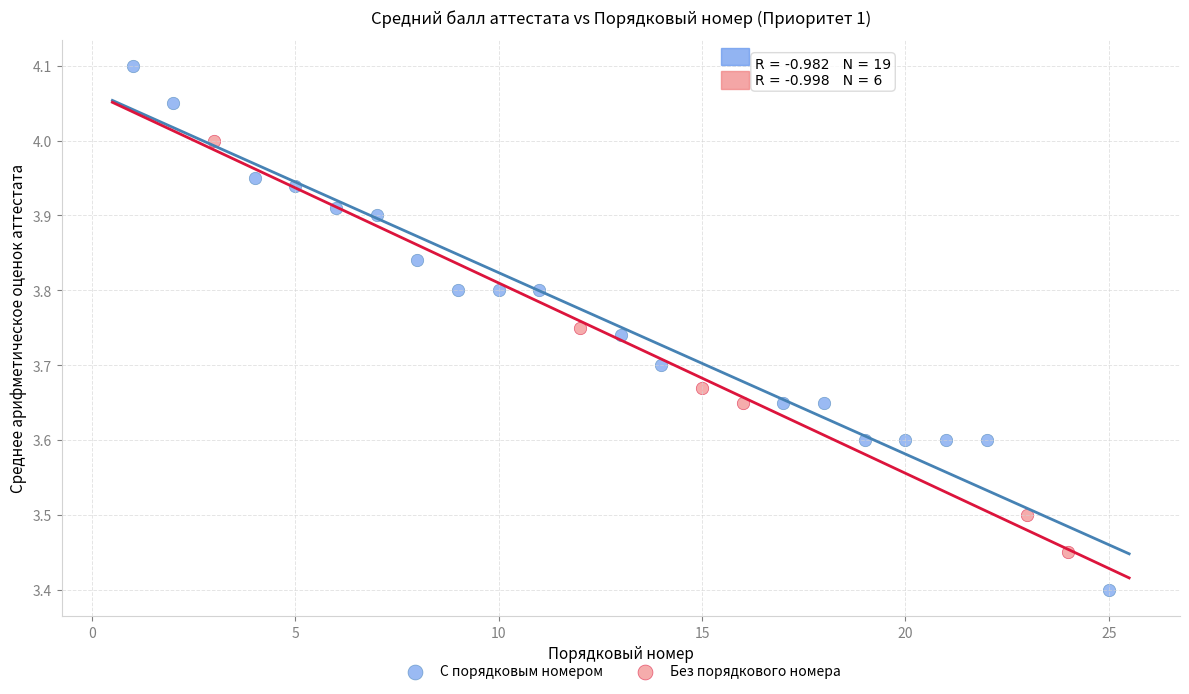

Which series has the largest Y range (max minus min)?

С порядковым номером